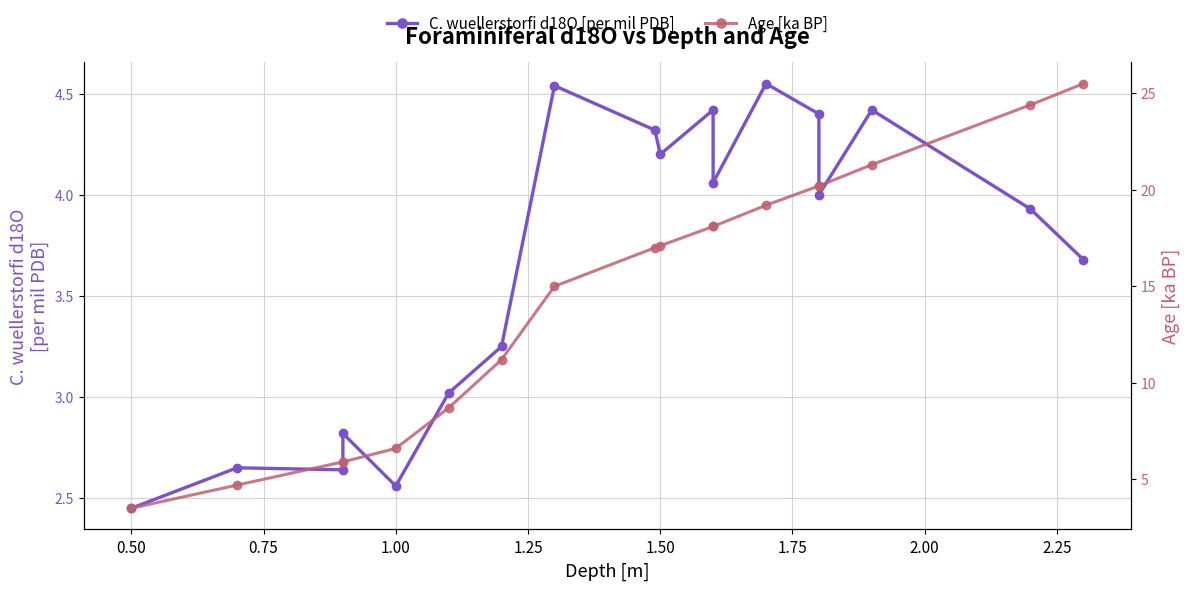

True or false: C. wuellerstorfi d18O [per mil PDB] and Age [ka BP] intersect in this chart.

False